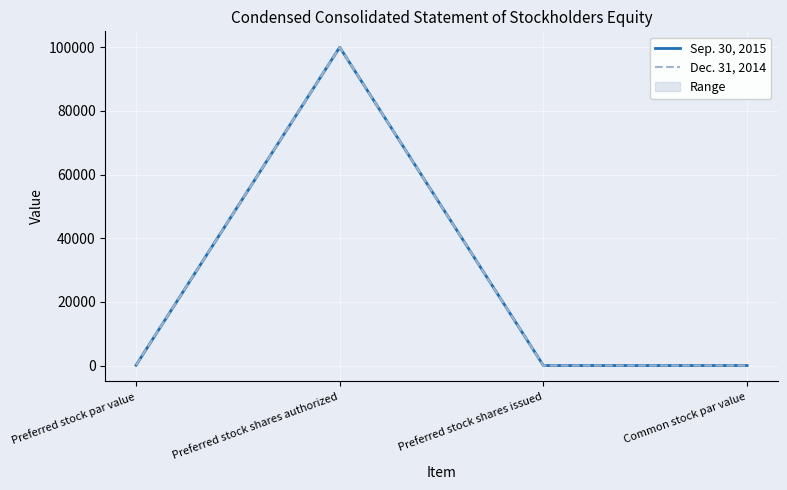

What is the value of the Dec. 31, 2014 point at the 1st from the left?

100